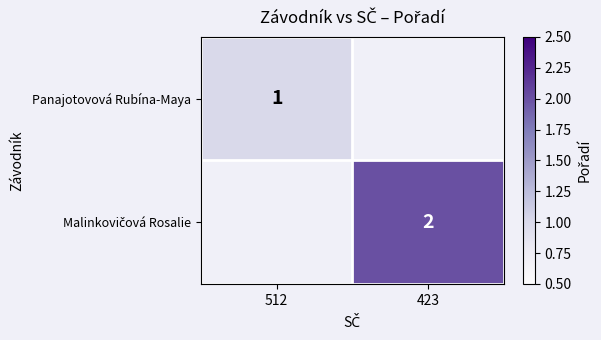

Rank the series by their average value, from lowest to highest.

Panajotovová Rubína-Maya, Malinkovičová Rosalie